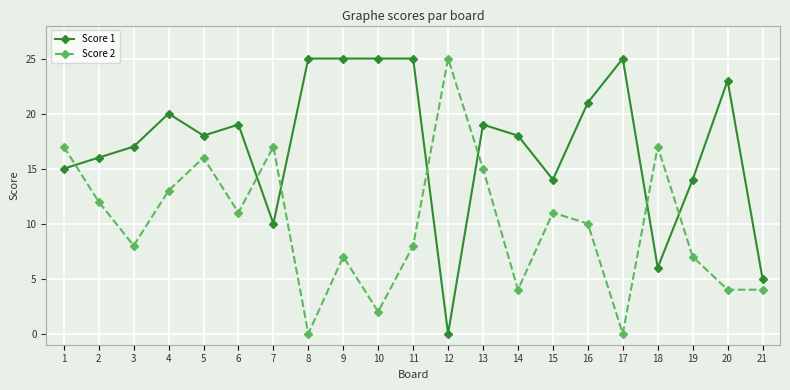

What is the total value across all series at 12?

25